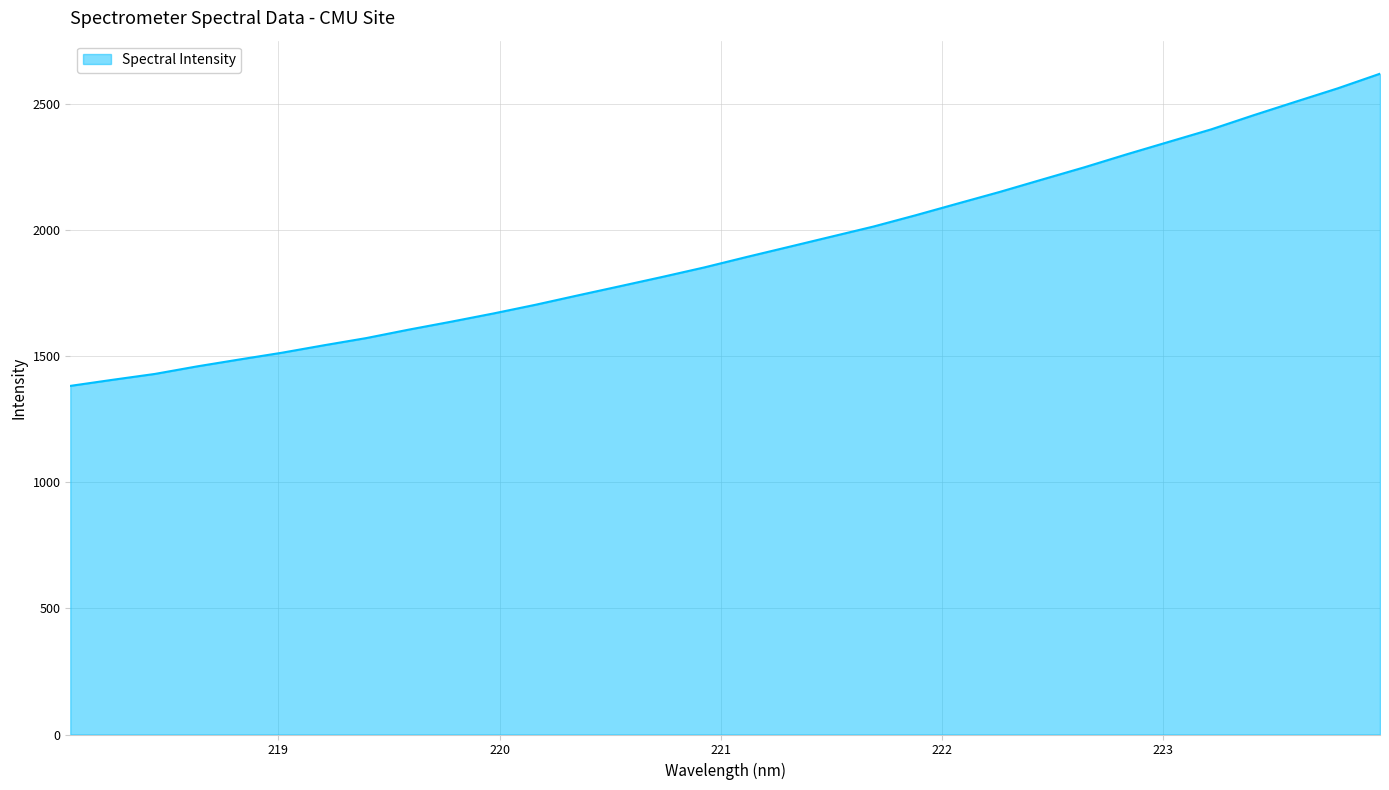

What is the greatest value displayed?

2620.6